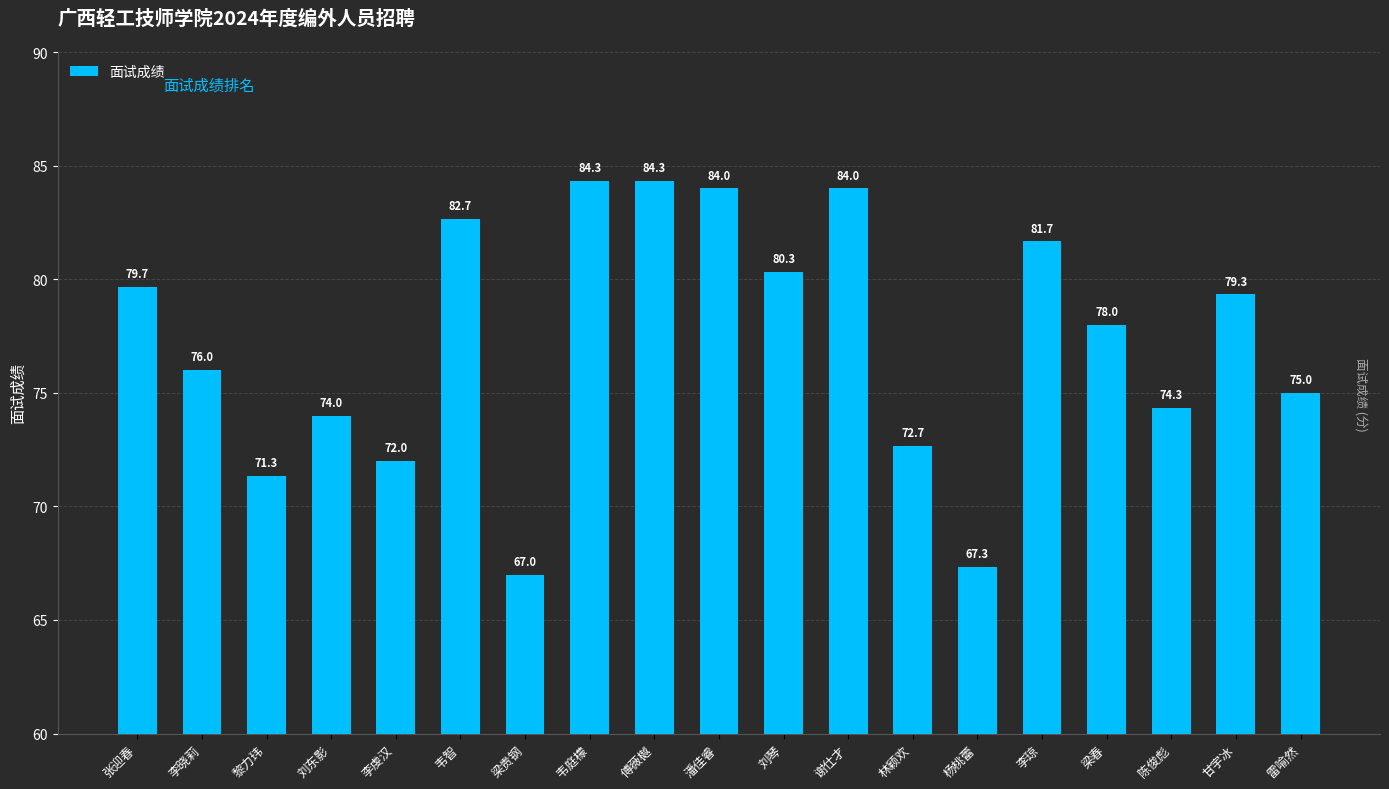

Is it true that the value at 谢仕才 is 150.7?

False